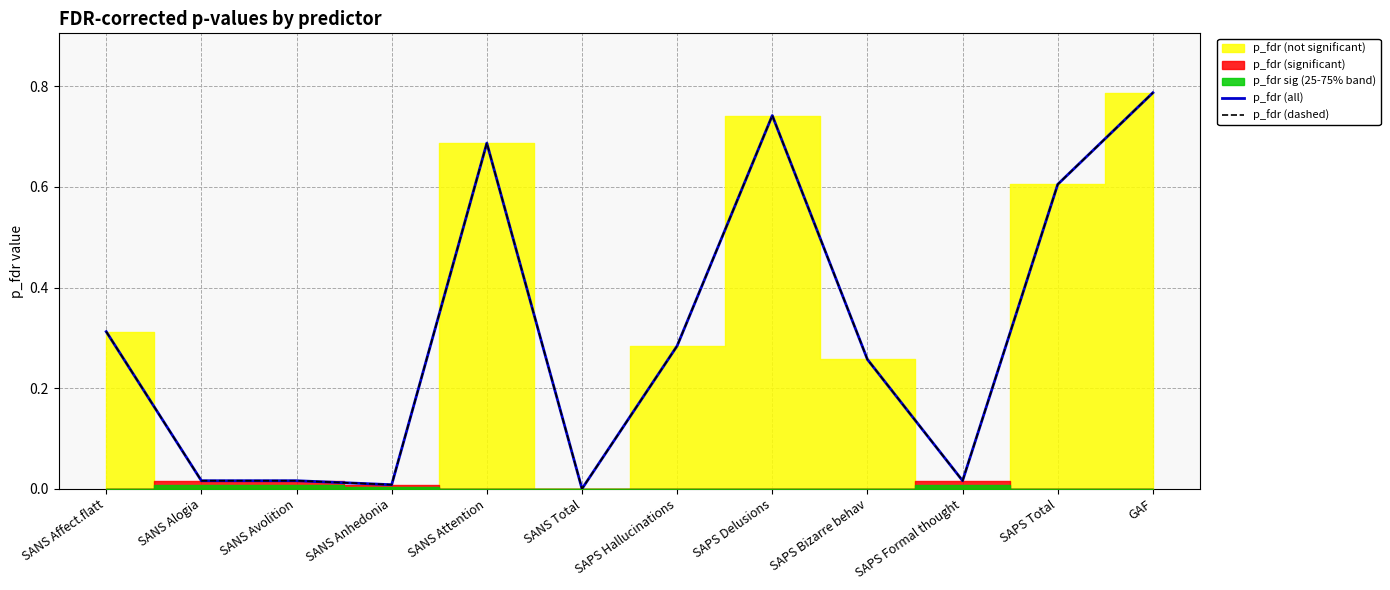

What is the label of the 1st point from the right?

GAF